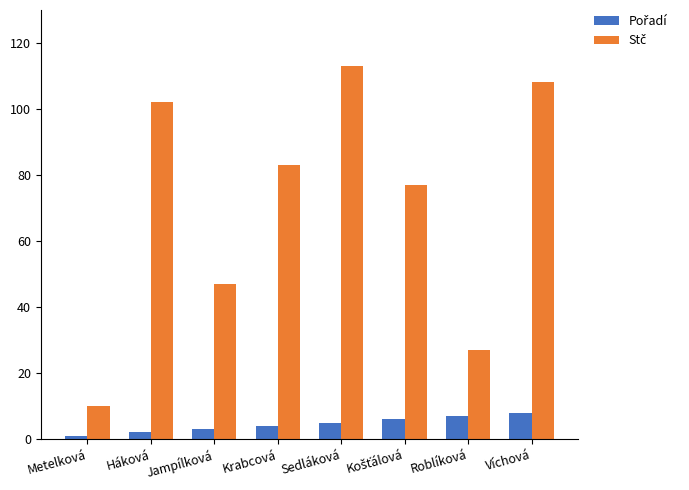

How many categories are shown in the chart?

8